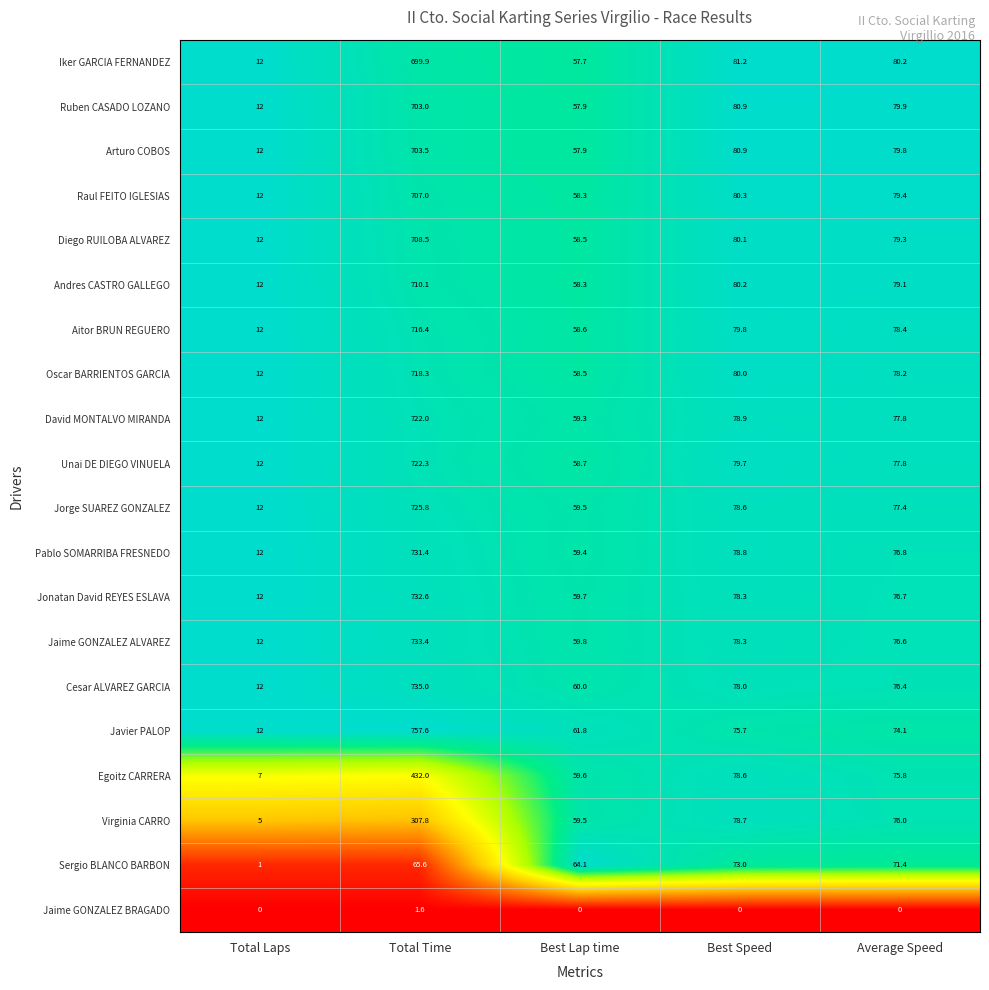

At which category is the sum across all series the highest?

Total Time